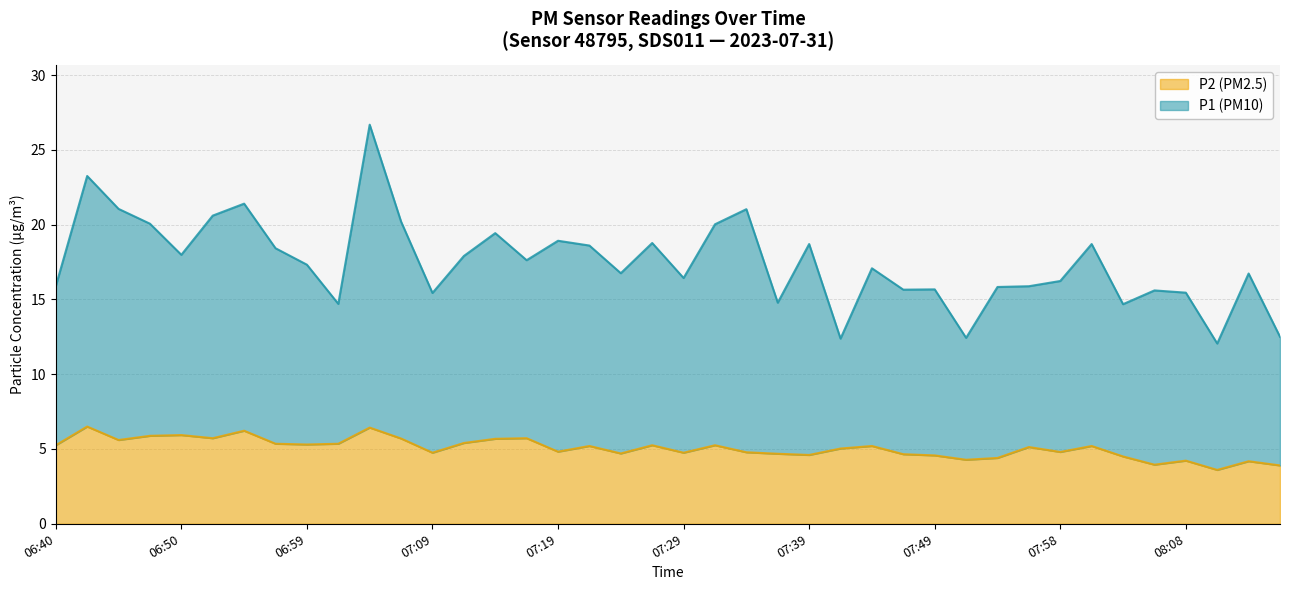

Between 07:56 and 06:50, which is larger?

06:50